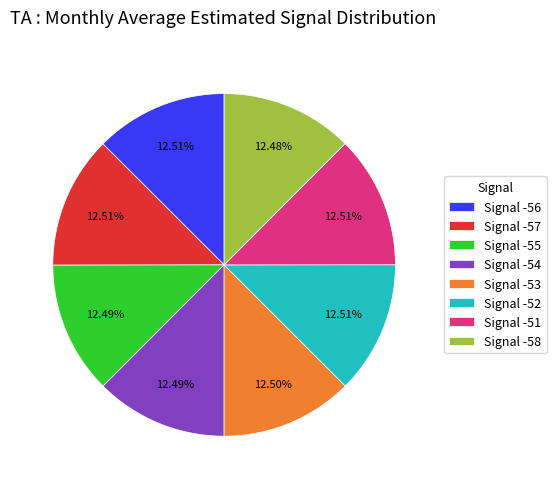

To the nearest percent, what is the average slice percentage?

12%